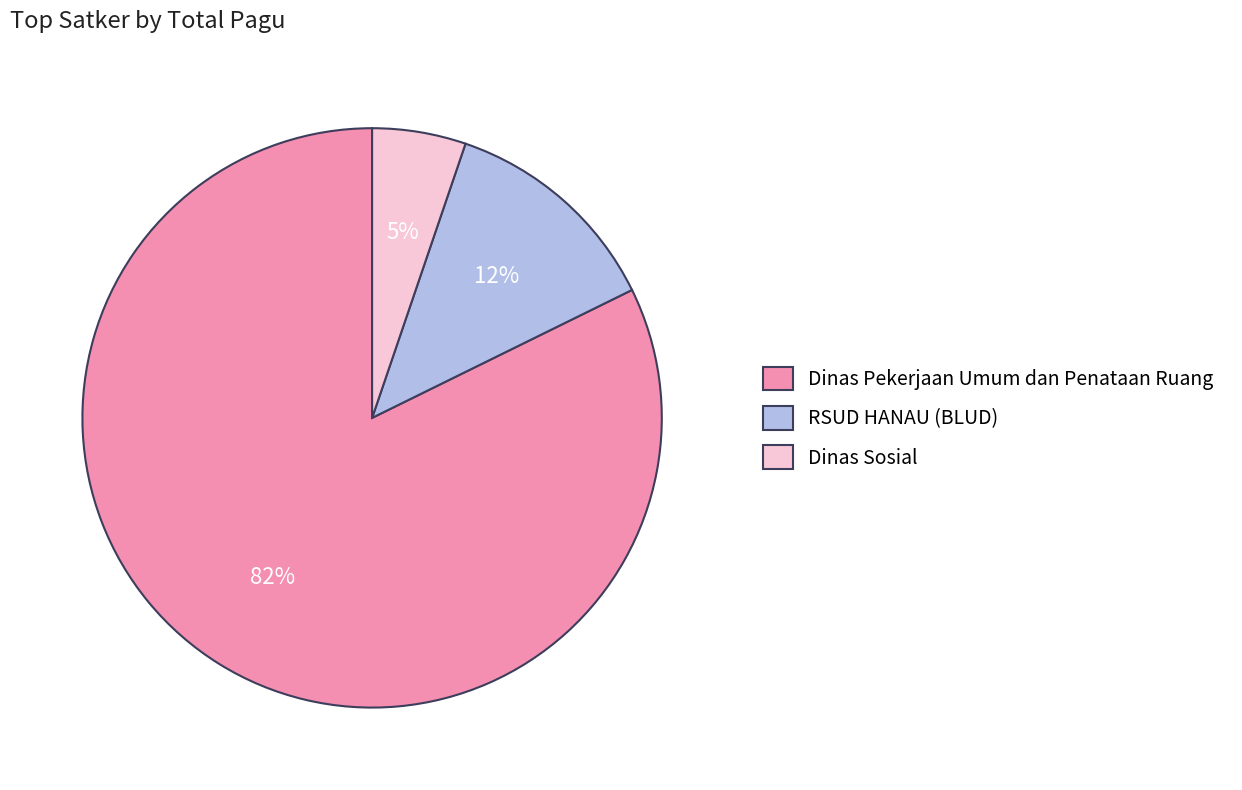

Which slice is the smallest?

Dinas Sosial